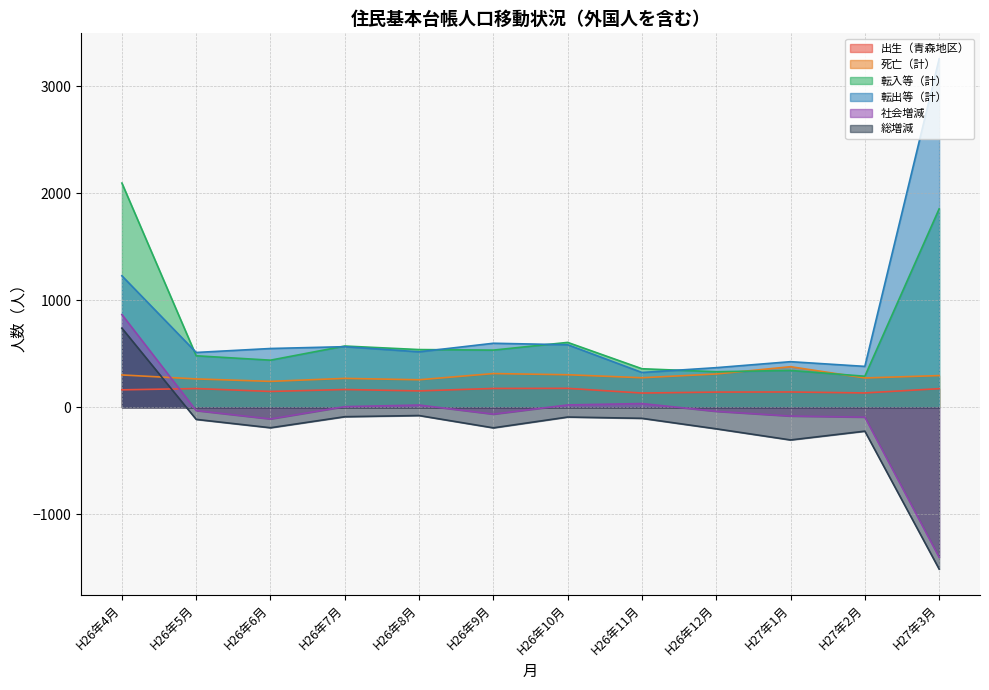

What is the total value across all series at H27年2月?

765